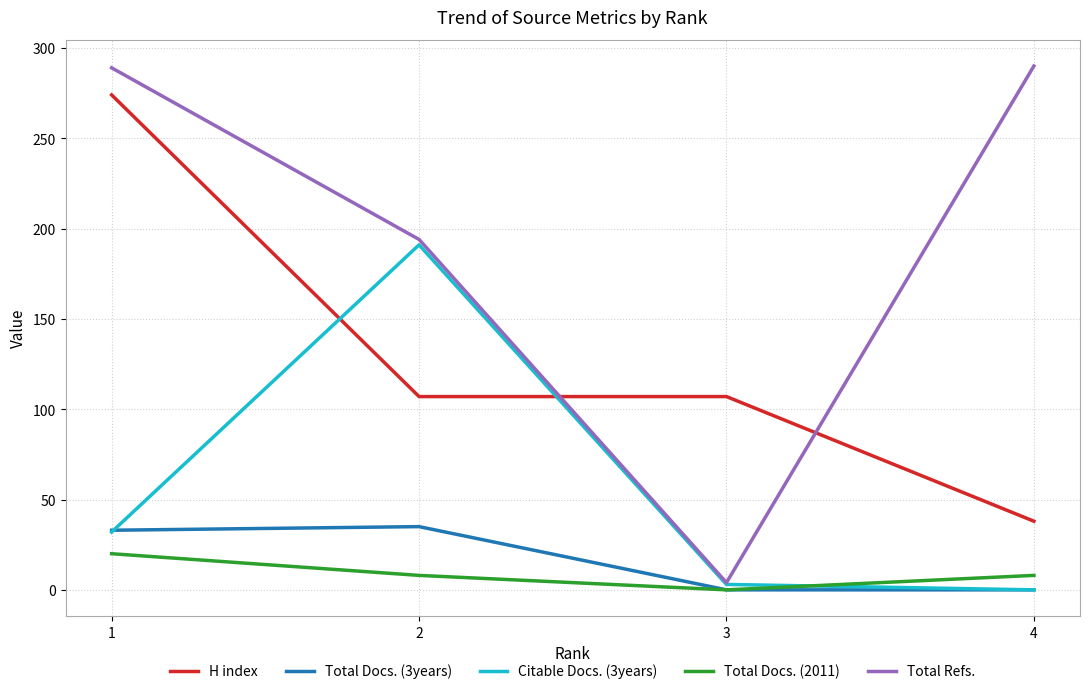

What is the maximum value shown in the chart?

290